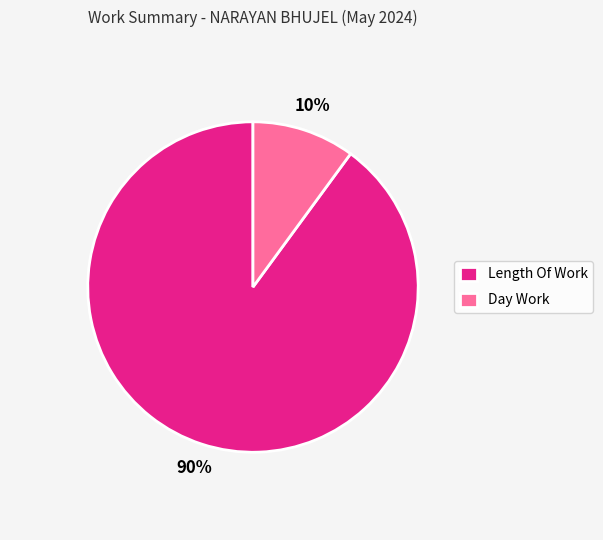

The Day Work slice represents 18% of the pie. True or false?

False